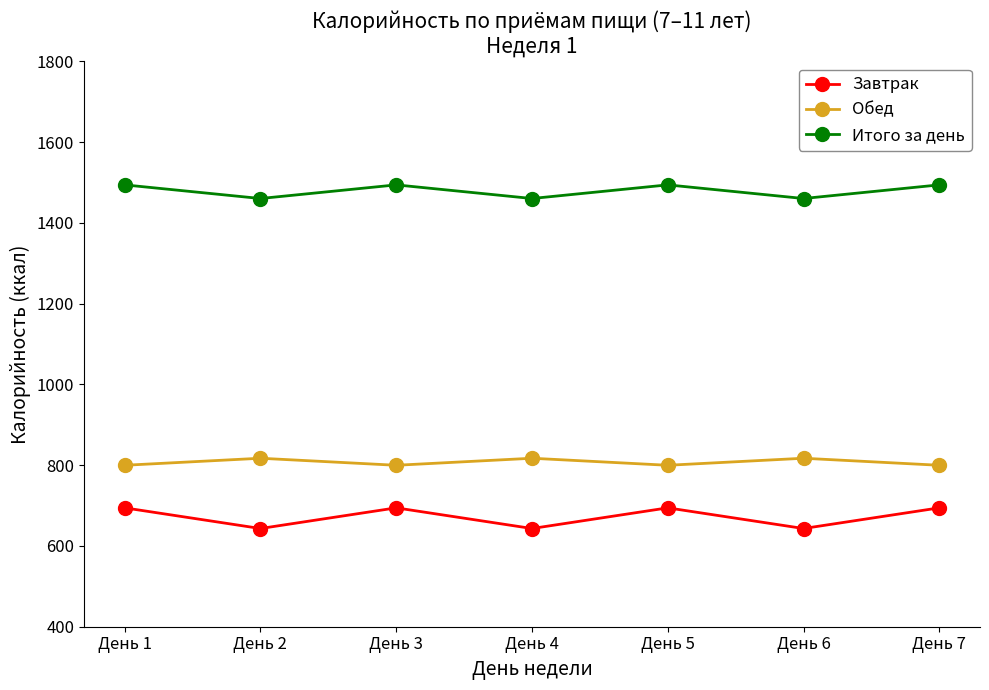

Is the value of Итого за день at День 1 greater than the value of Завтрак at День 6?

Yes